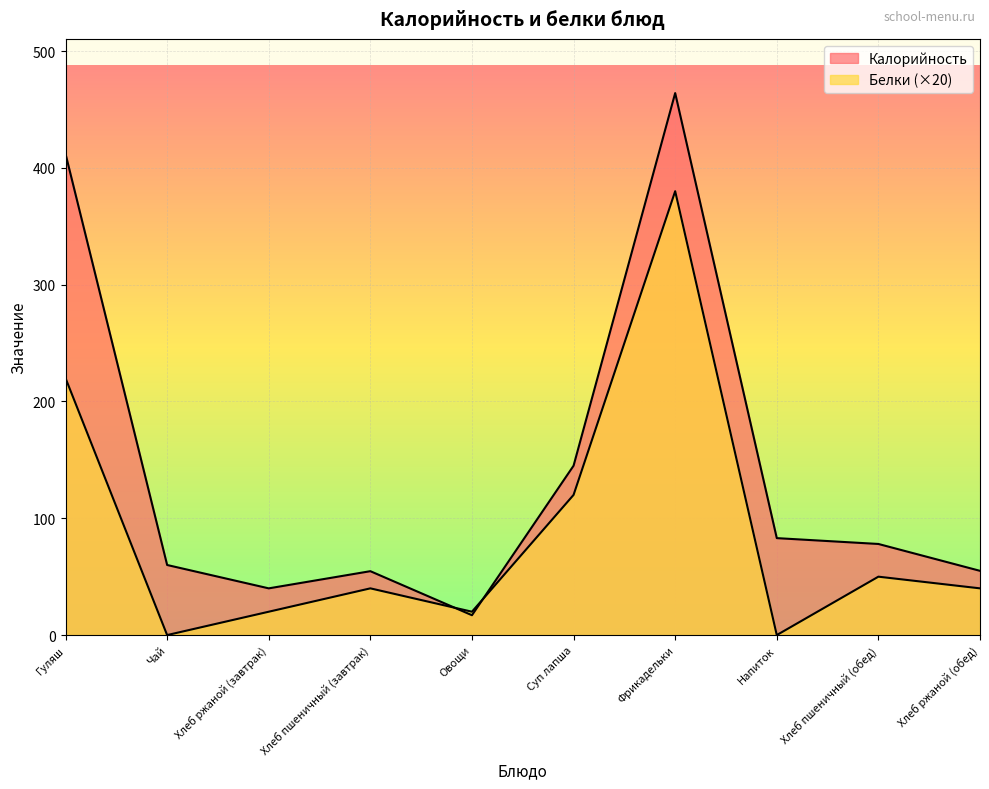

What is the difference between the second highest and minimum values in the Белки series?

220.0